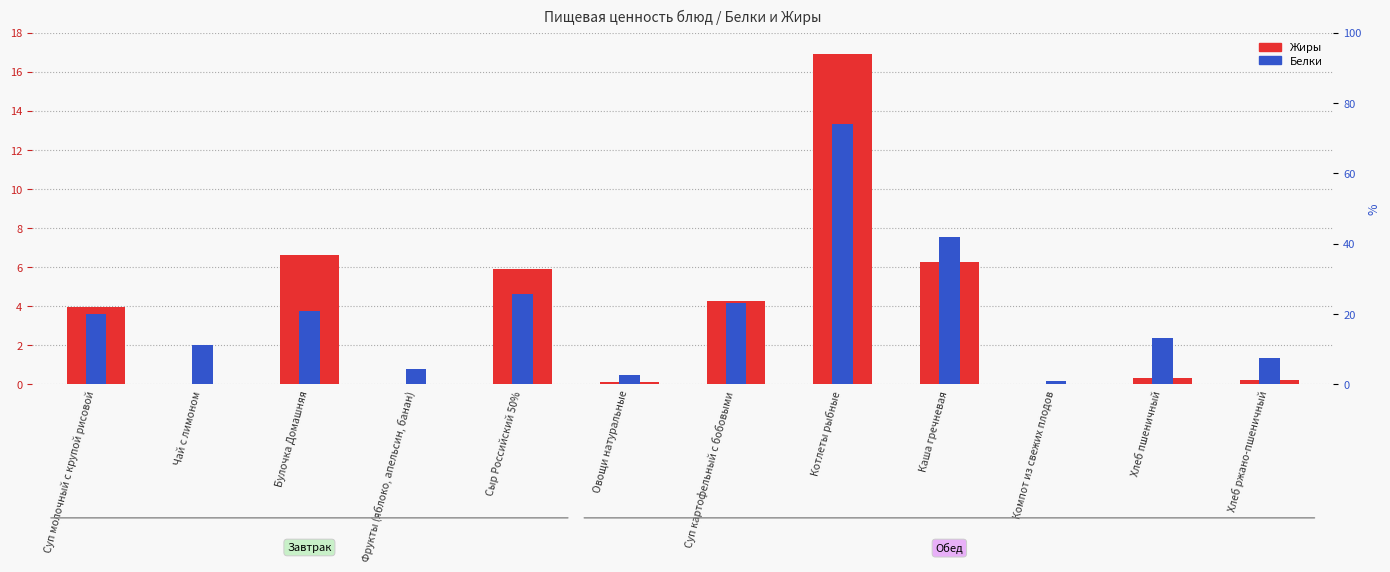

List the labels in order of Жиры value, smallest first.

Чай с лимоном, Фрукты (яблоко, апельсин, банан), Компот из свежих плодов, Овощи натуральные, Хлеб ржано-пшеничный, Хлеб пшеничный, Суп молочный с крупой рисовой, Суп картофельный с бобовыми, Сыр Российский 50%, Каша гречневая, Булочка Домашняя, Котлеты рыбные